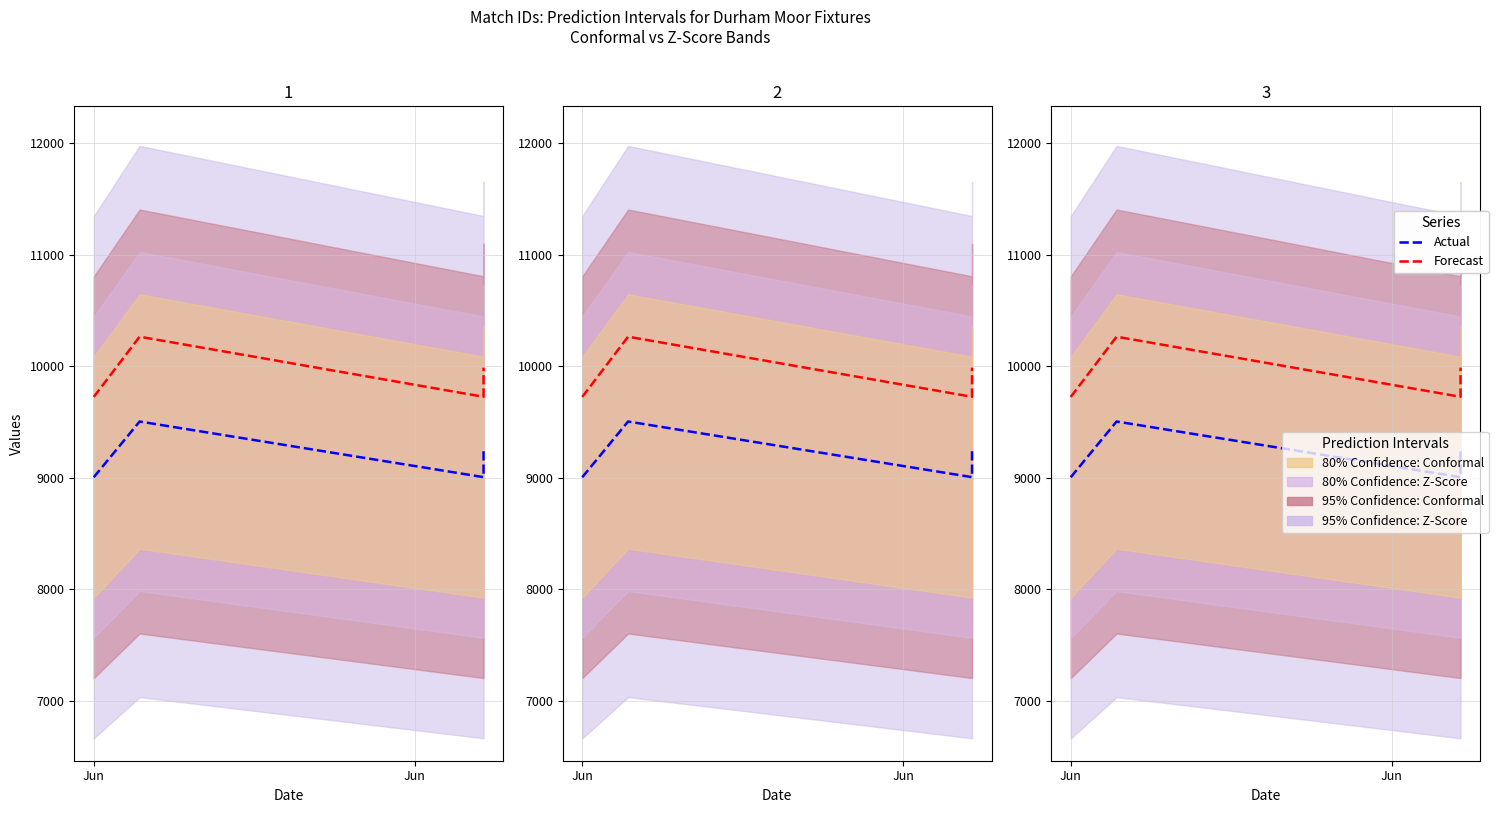

At which category does the chart reach its minimum across all series?

Jun